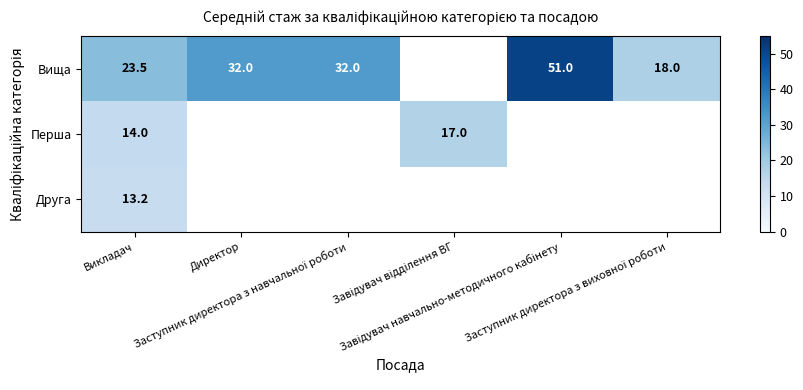

List the series in order of their peak value, highest first.

Вища, Перша, Друга